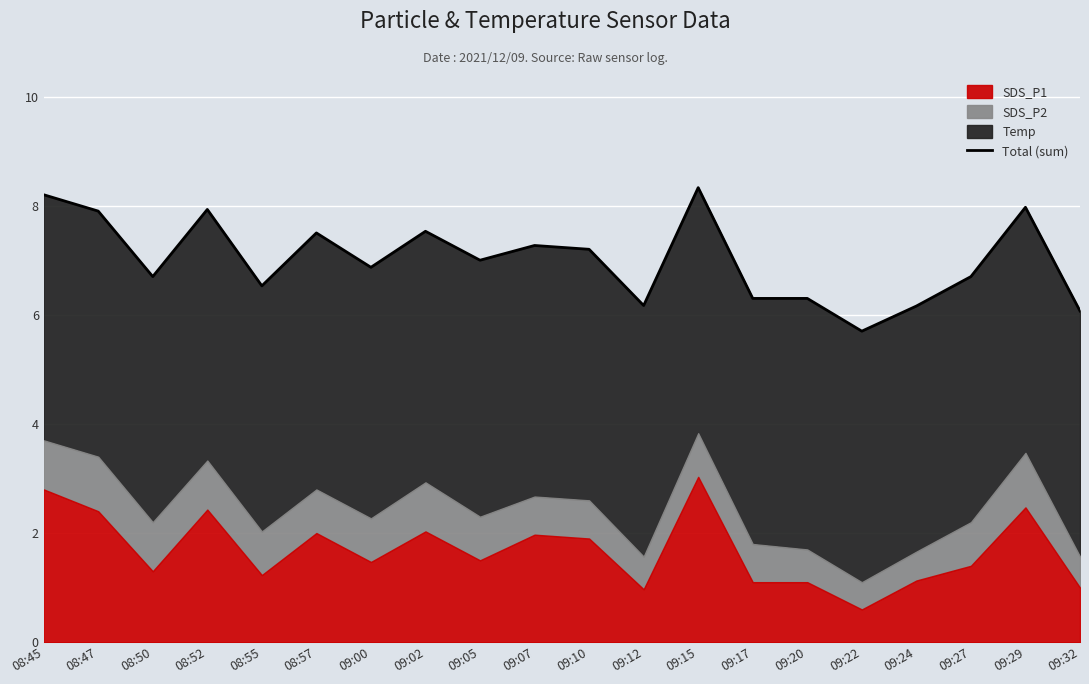

What is the label of the 15th point from the left?

09:20